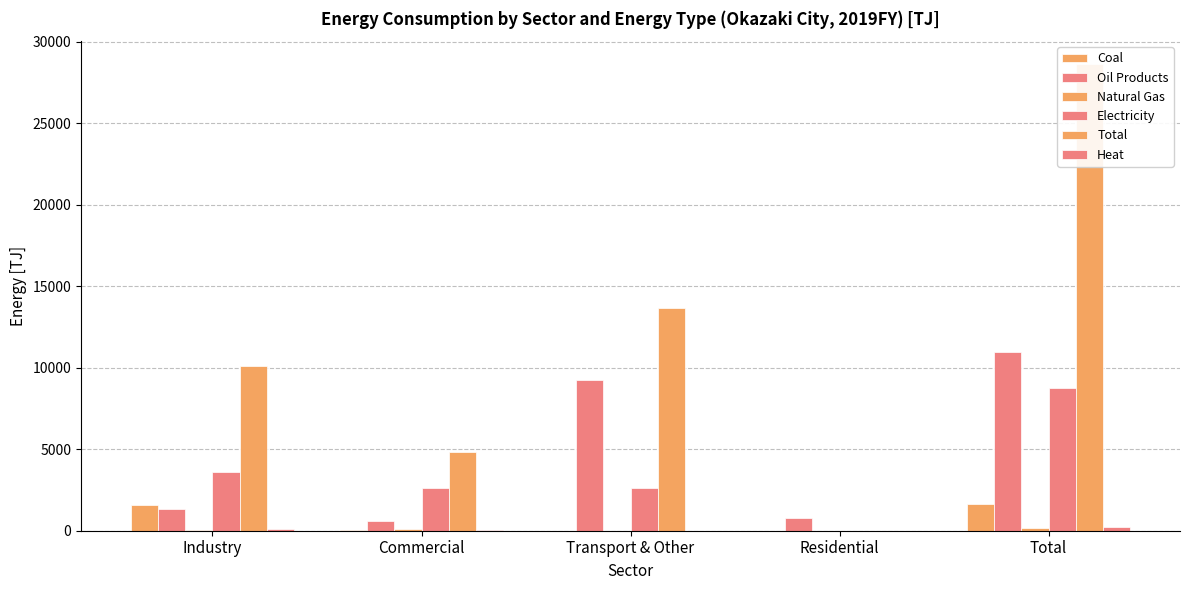

Reading right to left, what are all the values shown in this chart?

Coal: 1629.3	0.0	0.0	50.4	1578.9
Oil Products: 10970.7	781.4	9269.5	595.3	1324.5
Natural Gas: 155.9	0.0	0.0	83.9	72.0
Electricity: 8776.9	0.0	2598.9	2593.4	3584.6
Total: 28615.3	0.0	13668.5	4828.0	10118.8
Heat: 209.7	0.0	0.0	74.3	135.4